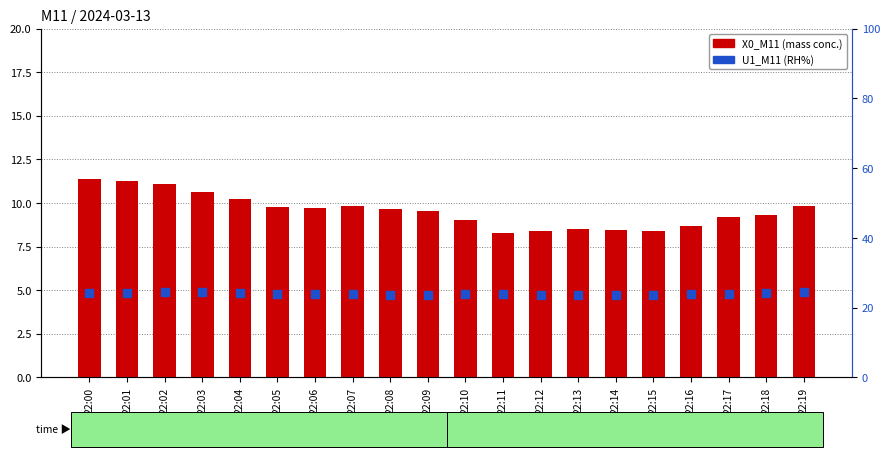

What is the total value across all series at 22:14?

32.0